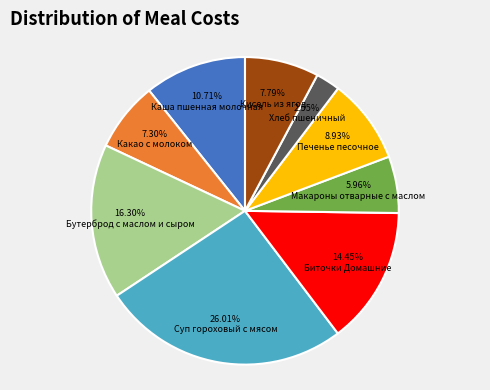

Is there any slice that represents more than half of the pie?

No